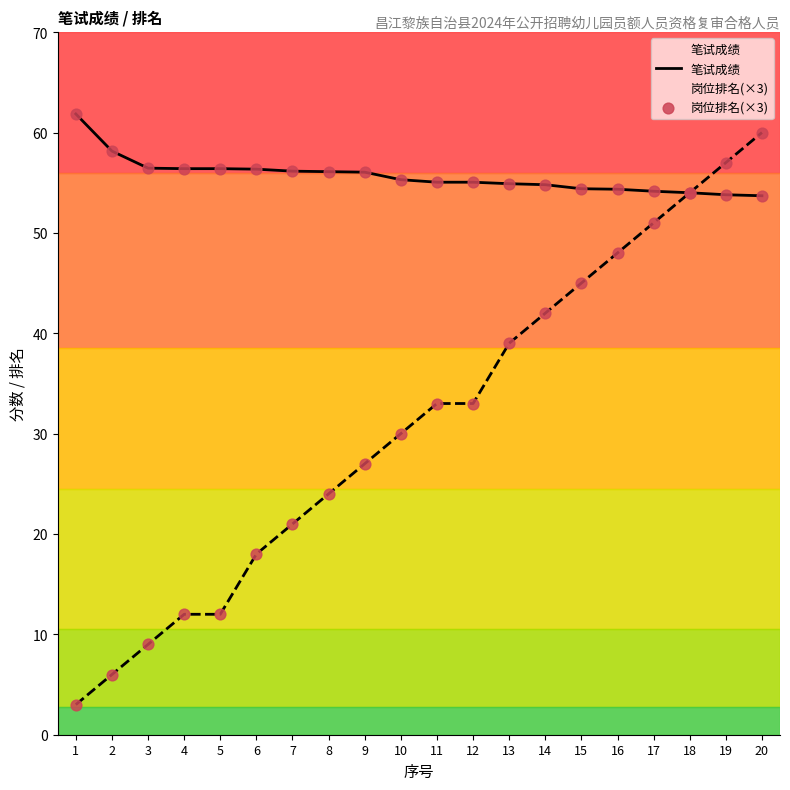

Which series has the largest total across all categories?

笔试成绩